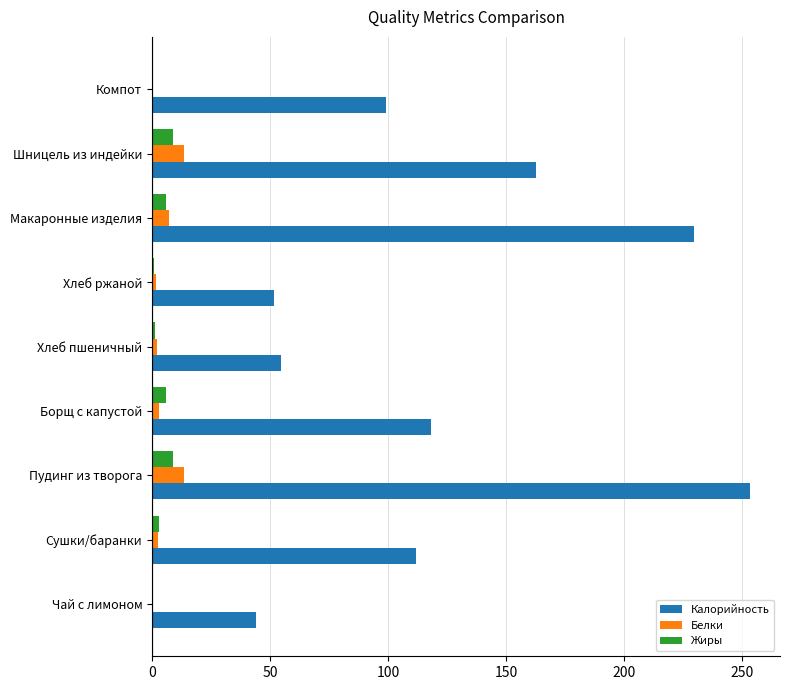

Between Чай с лимоном and Шницель из индейки, which series saw the biggest shift?

Калорийность